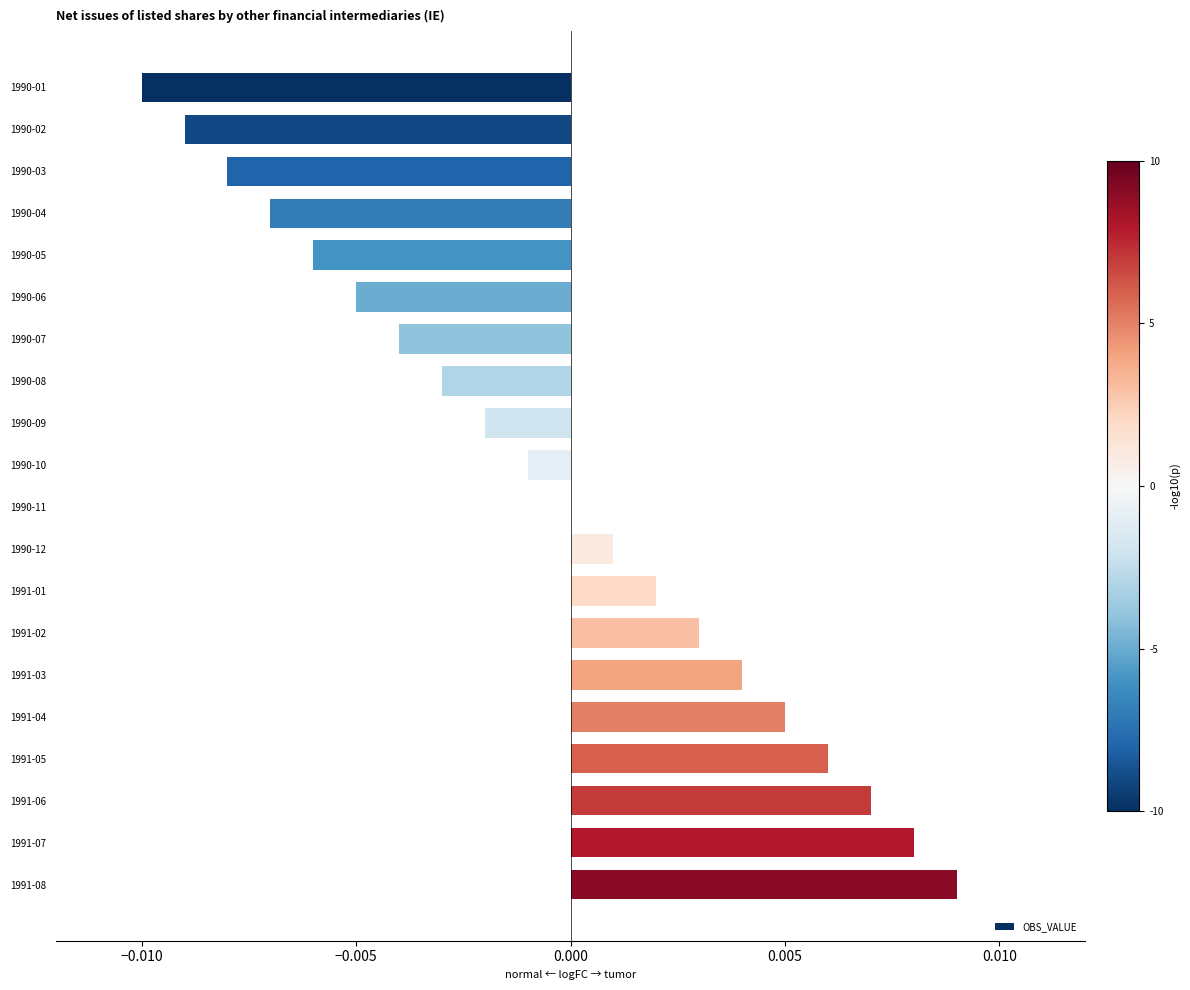

Which category has the highest value across all series?

1991-08